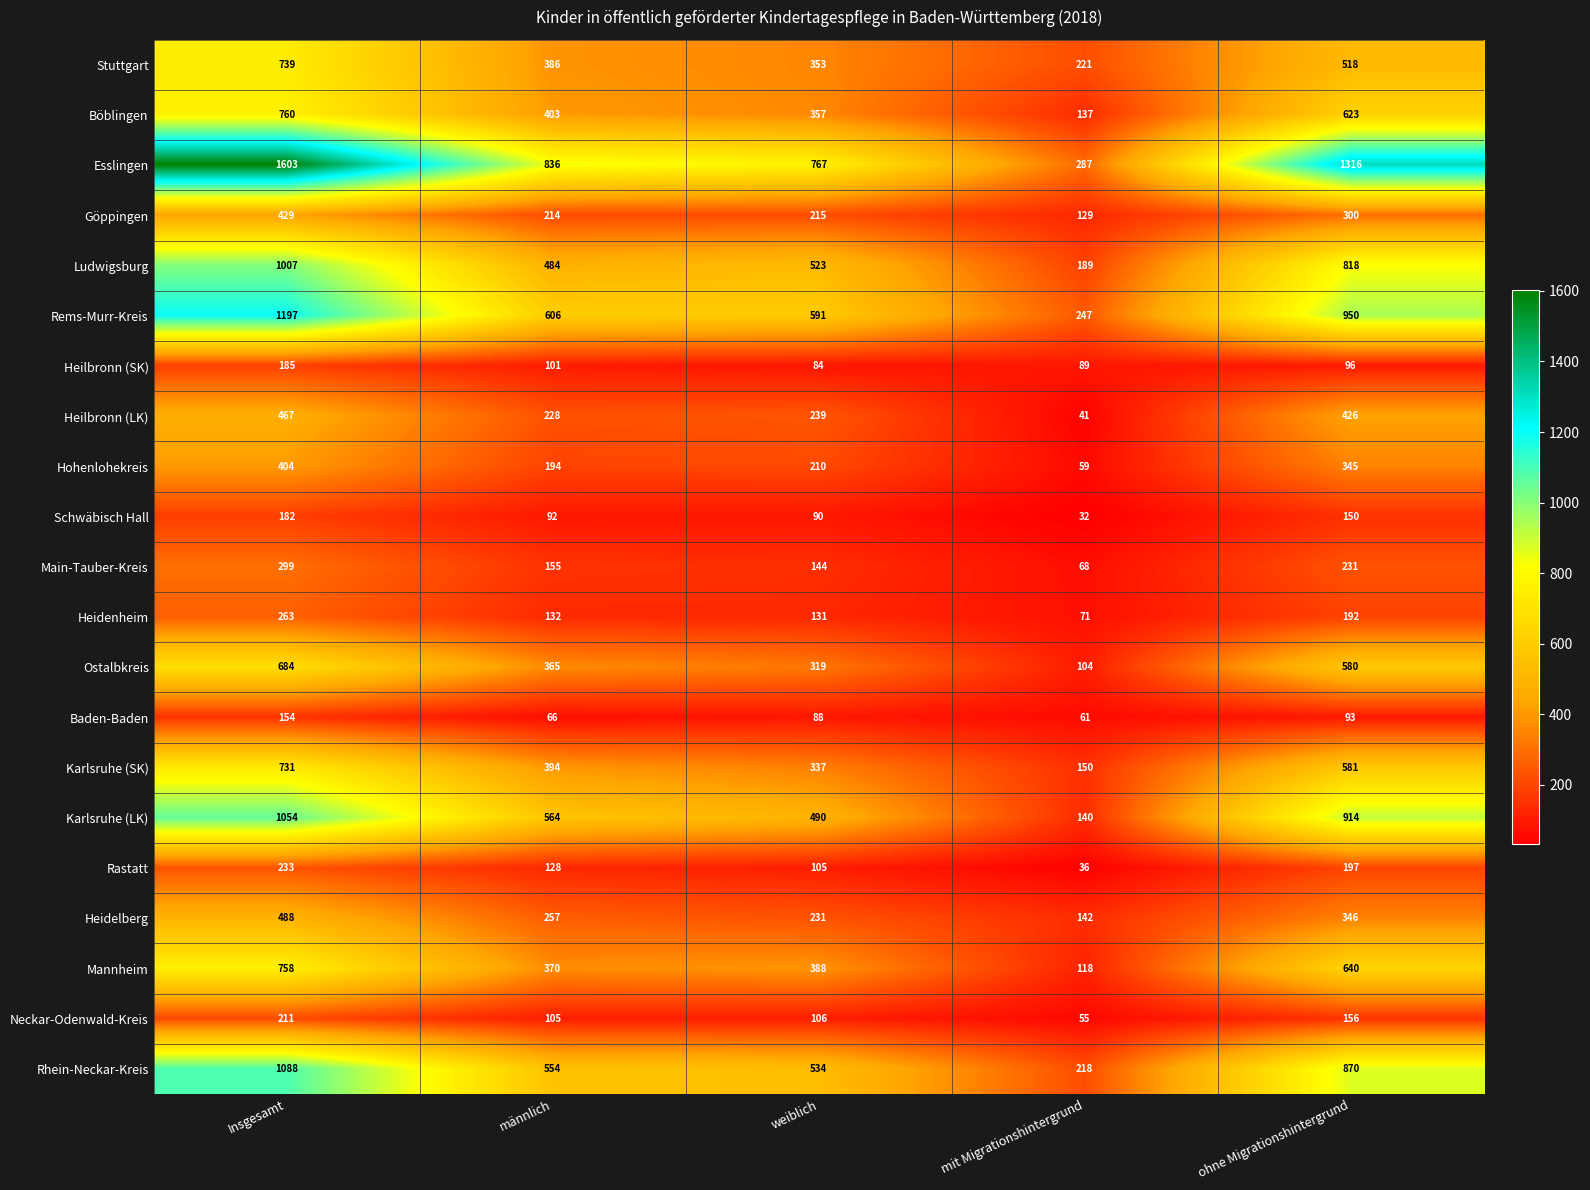

What is the difference between the Heilbronn (LK) values at weiblich and mit Migrationshintergrund?

198